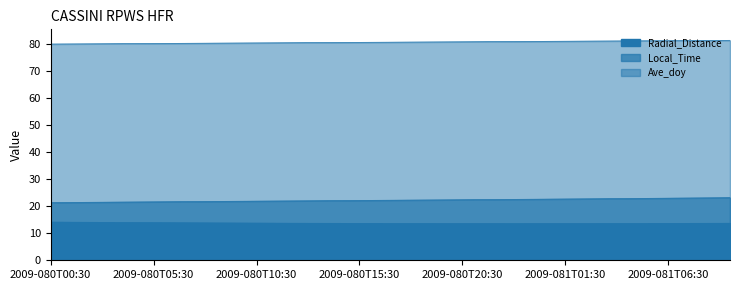

True or false: Local_Time has more than 2 points higher than both neighbors.

False